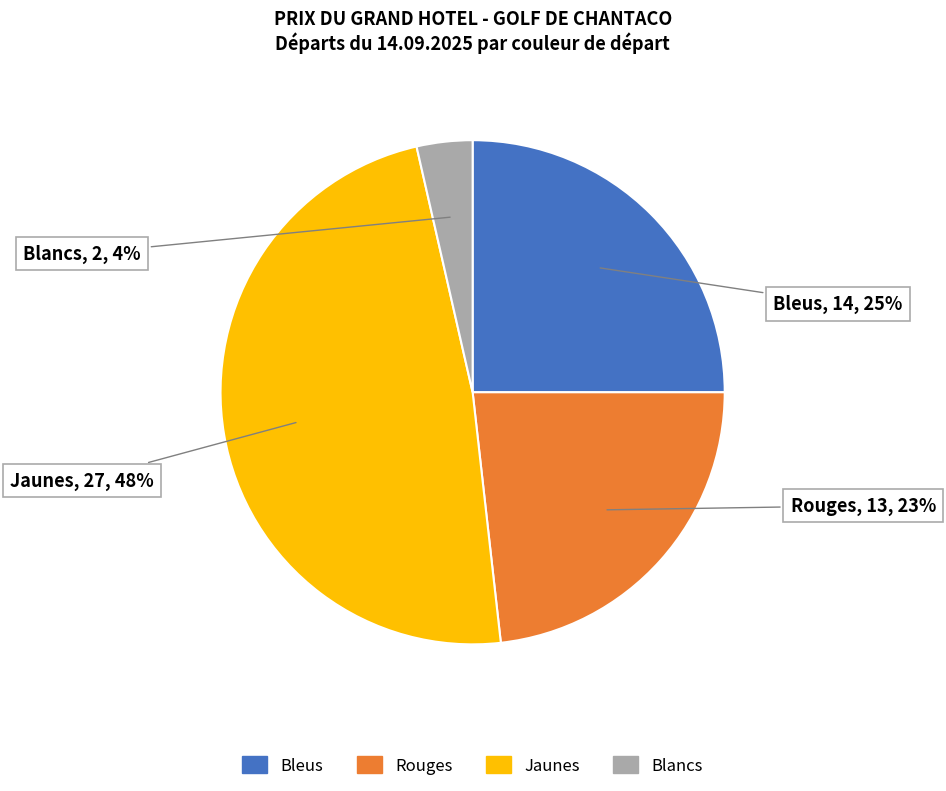

The Rouges slice represents 10% of the pie. True or false?

False